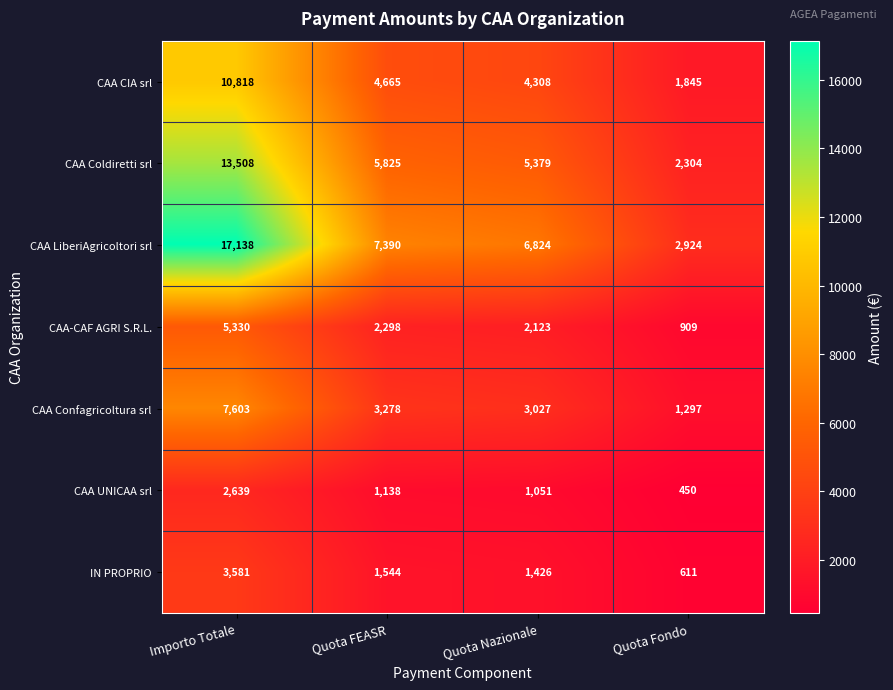

At which category does the chart reach its peak across all series?

Importo Totale